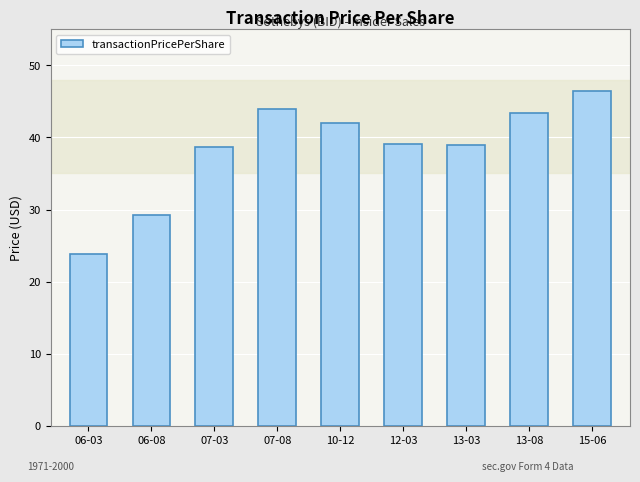

The value at 15-06 is 31.0. True or false?

False